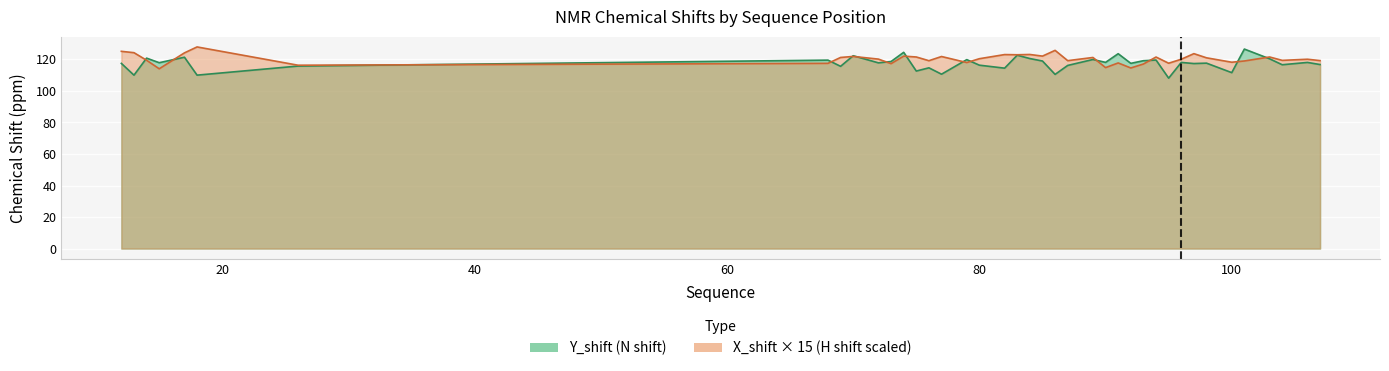

Rank the series at 14 from highest to lowest value.

Y_shift, X_shift